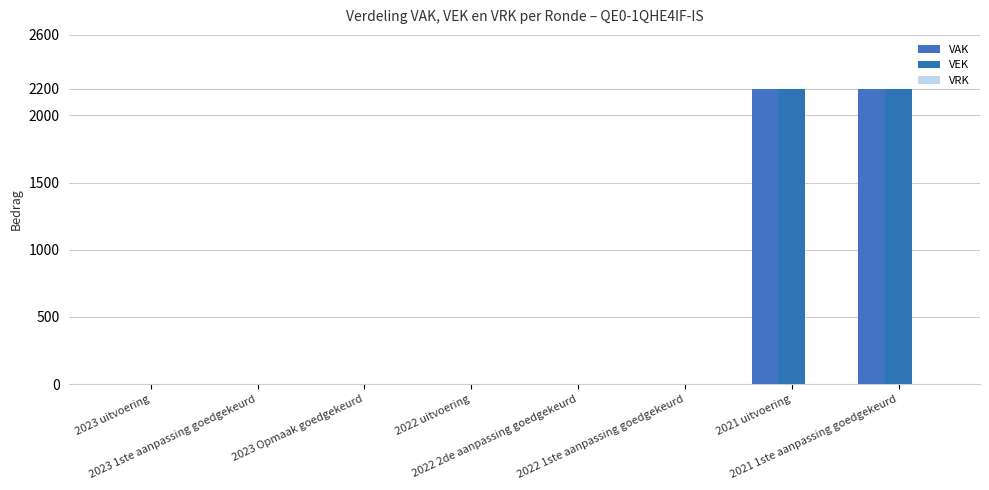

What is the label of the 6th bar from the right?

2023 Opmaak goedgekeurd